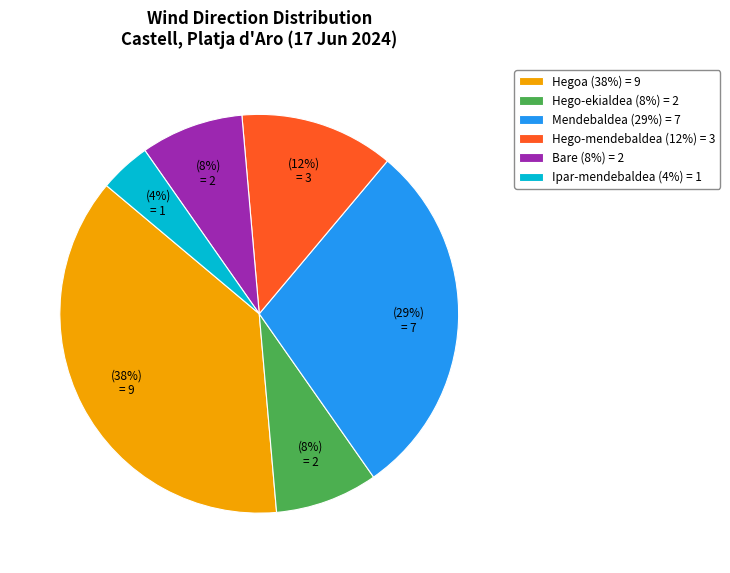

Combined, do Hego-mendebaldea (12%) = 3 and Bare (8%) = 2 account for over 50%?

No